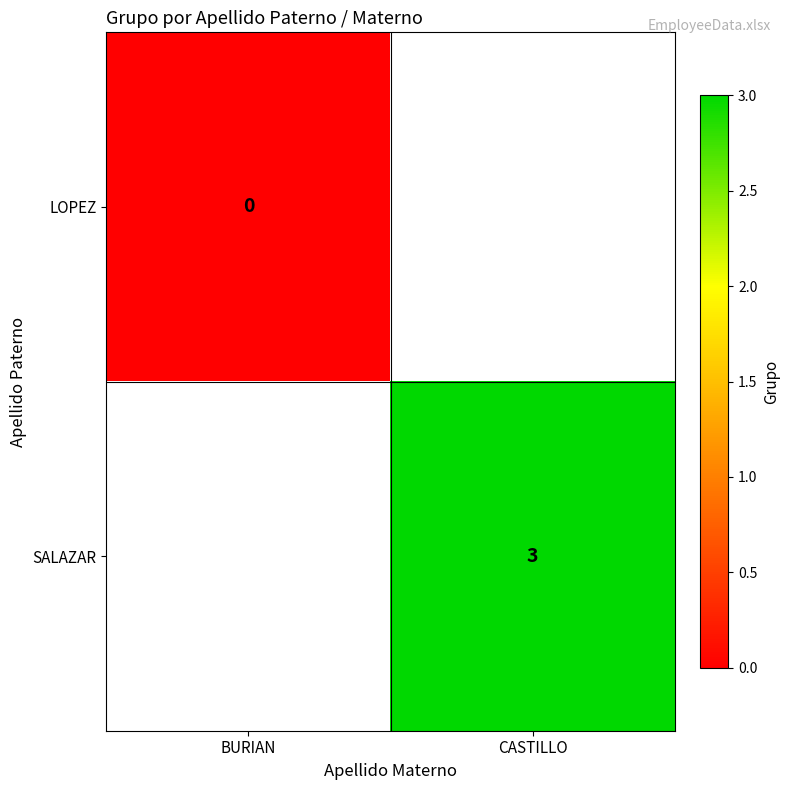

The value of SALAZAR at CASTILLO is 1. True or false?

False